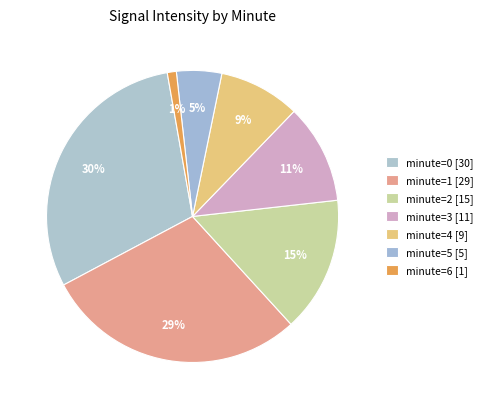

How many slices are in this pie chart?

7